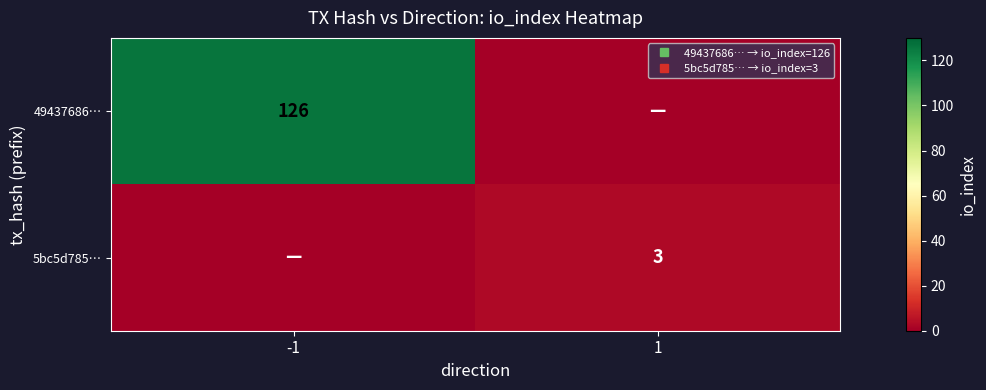

Which series has the largest total across all categories?

49437686…